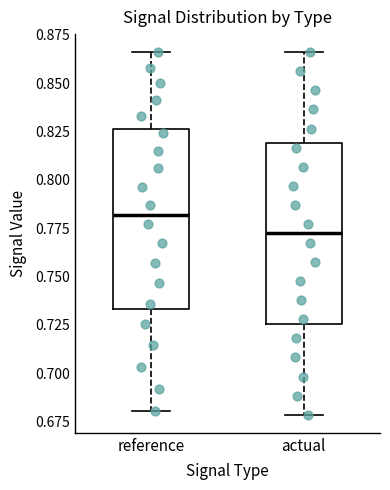

Which box's median line is the highest?

reference